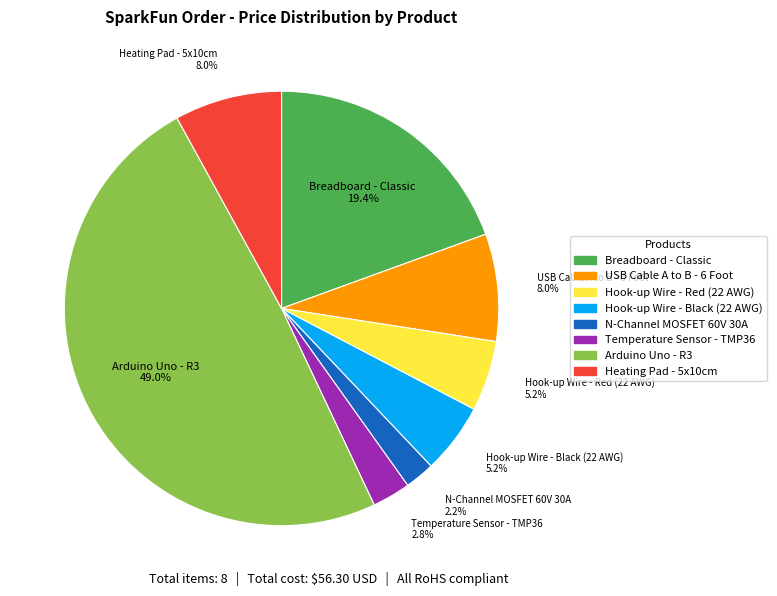

To the nearest percent, what portion does Breadboard - Classic represent?

19%